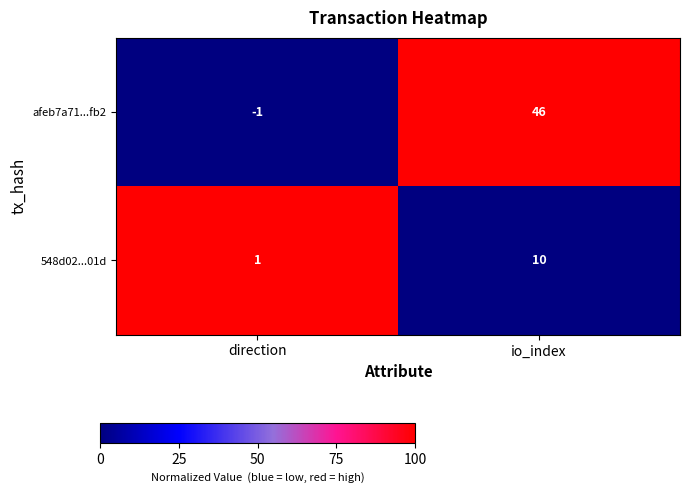

At which category does the chart reach its peak across all series?

io_index